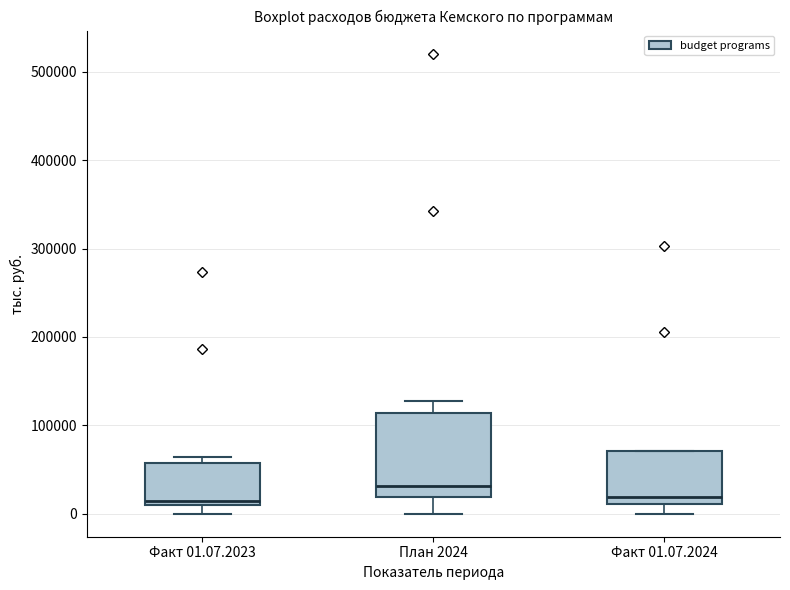

Reading left to right, read every box against the y-axis: the position of its median line, the range the box covers, and the ends of its whiskers. The values are not printed on the chart, so give them approximately, as read against the axis.

Факт 01.07.2023: median 10000 (just above the box's lower edge), box 10000 to 60000, whiskers 0 to 60000 (just above the box's upper edge)
План 2024: median 30000, box 20000 to 110000, whiskers 0 to 130000
Факт 01.07.2024: median 20000, box 10000 to 70000, whiskers 0 to 70000